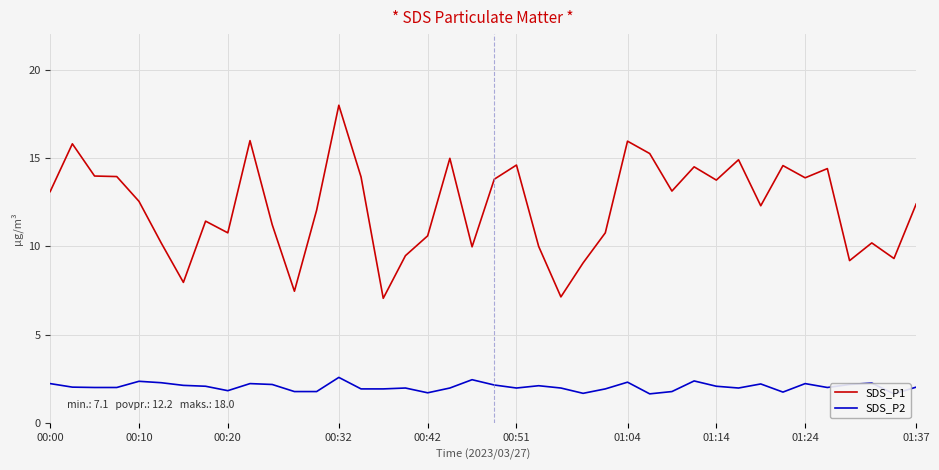

What is the sum of the SDS_P2 values at 38 and 36?

3.9